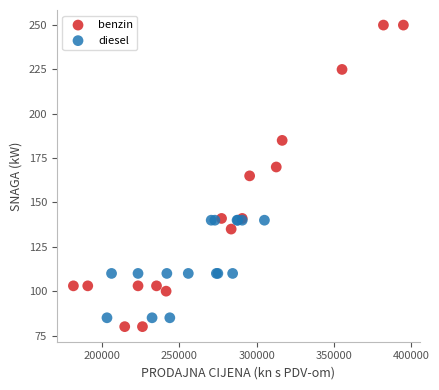

Which series has the largest Y range (max minus min)?

benzin